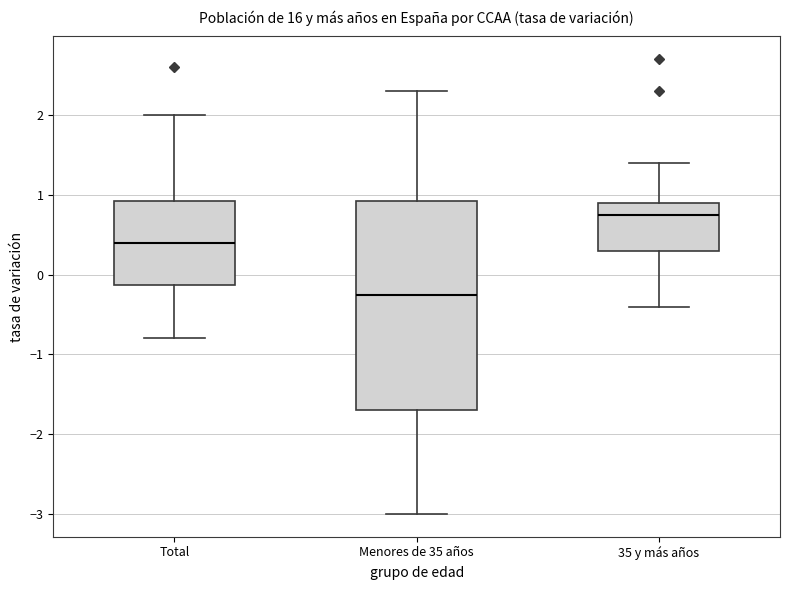

Where is the lower edge of the box for Total on the y-axis? The values are not printed on the chart, so give them approximately, as read against the axis.

-0.1